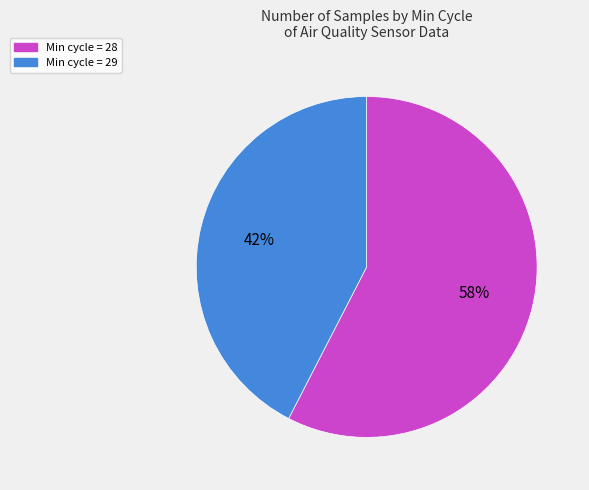

To the nearest percent, what is the average slice percentage?

50%